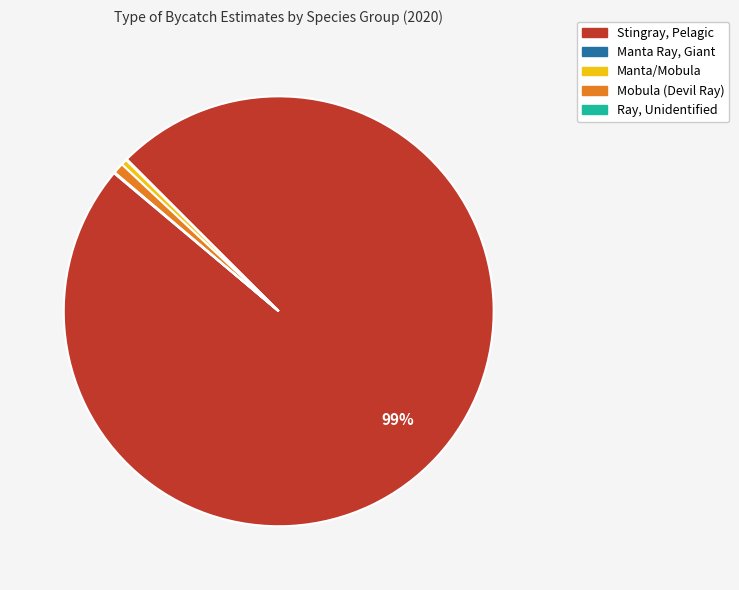

Which category has the biggest portion of the pie?

Stingray, Pelagic